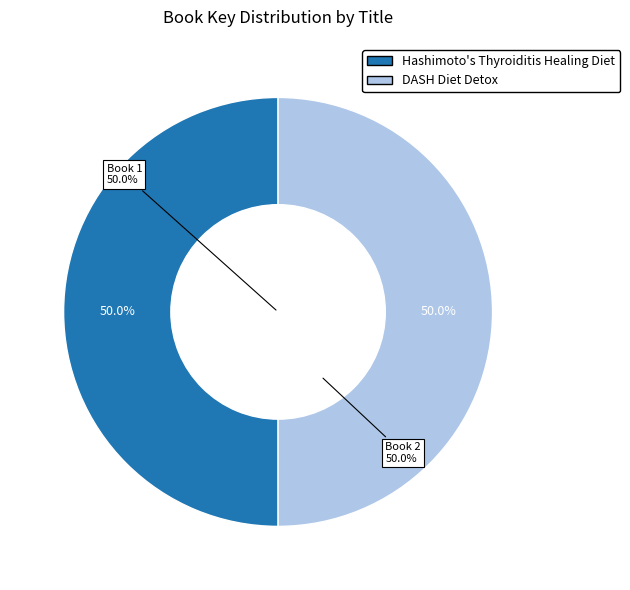

What percentage is the Hashimoto's Thyroiditis Healing Diet slice, to the nearest percent?

50%